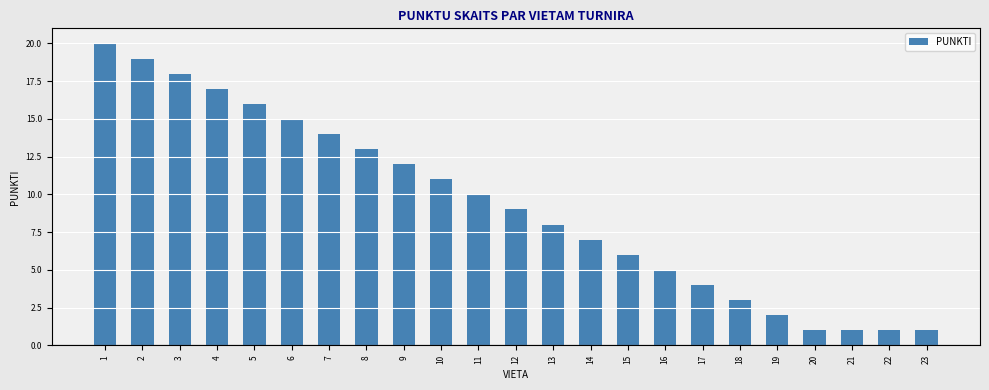

Reading right to left, transcribe all the data shown in this chart.

23=1	22=1	21=1	20=1	19=2	18=3	17=4	16=5	15=6	14=7	13=8	12=9	11=10	10=11	9=12	8=13	7=14	6=15	5=16	4=17	3=18	2=19	1=20